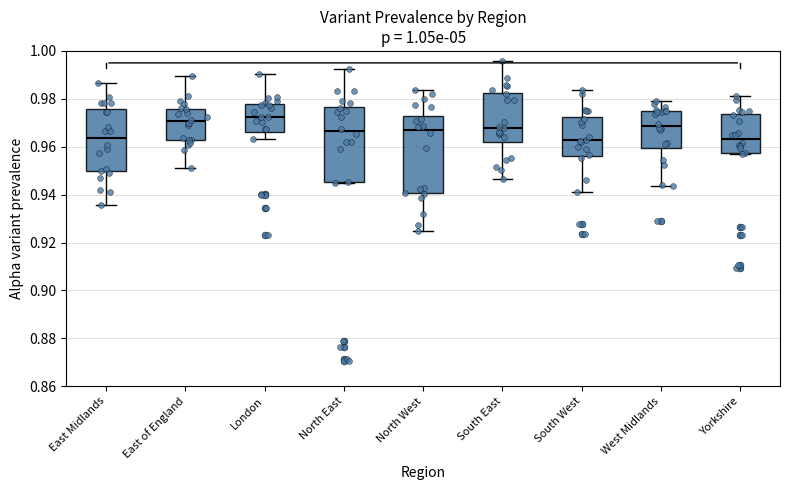

Where does the upper whisker of the box for East Midlands end on the y-axis? The values are not printed on the chart, so give them approximately, as read against the axis.

0.986